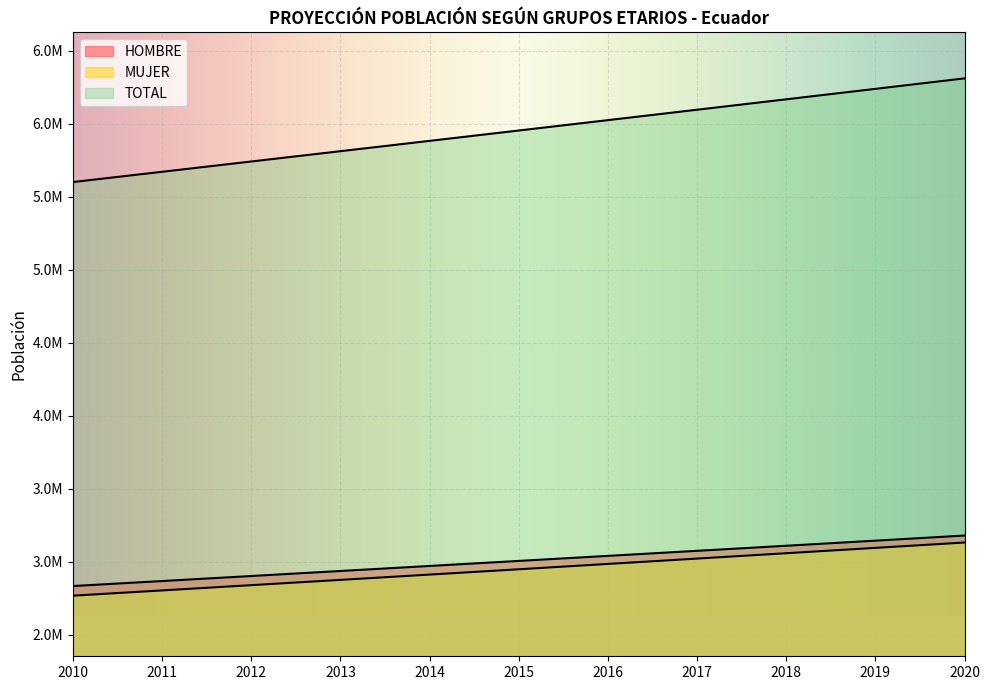

True or false: TOTAL and MUJER intersect in this chart.

False